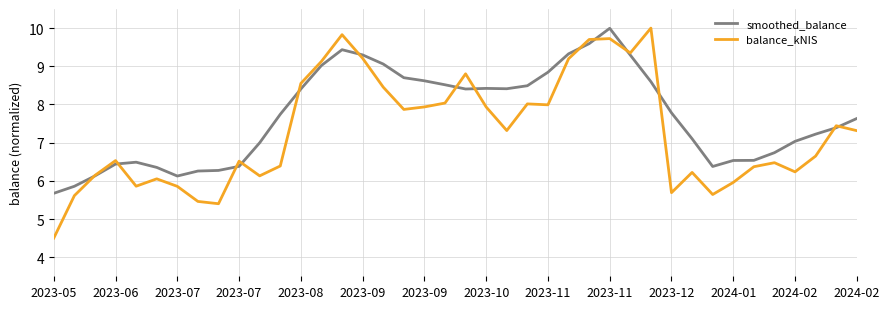

True or false: balance_kNIS and smoothed_balance cross at least once.

True